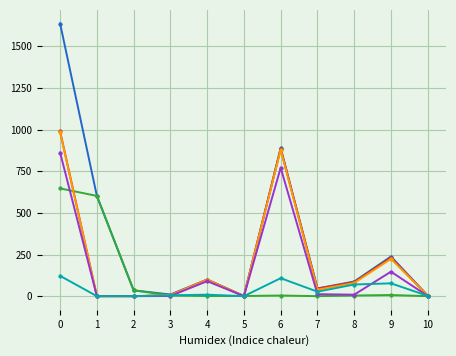

What is the greatest value displayed?

1637